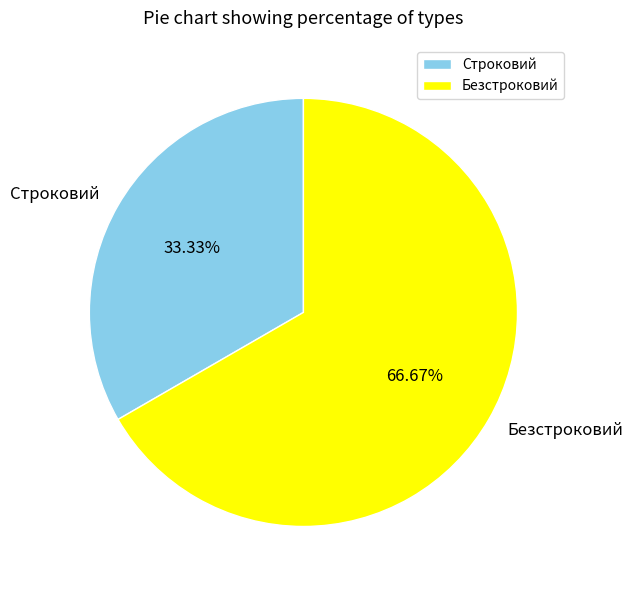

To the nearest percent, what is the combined percentage of Безстроковий and Строковий?

100%